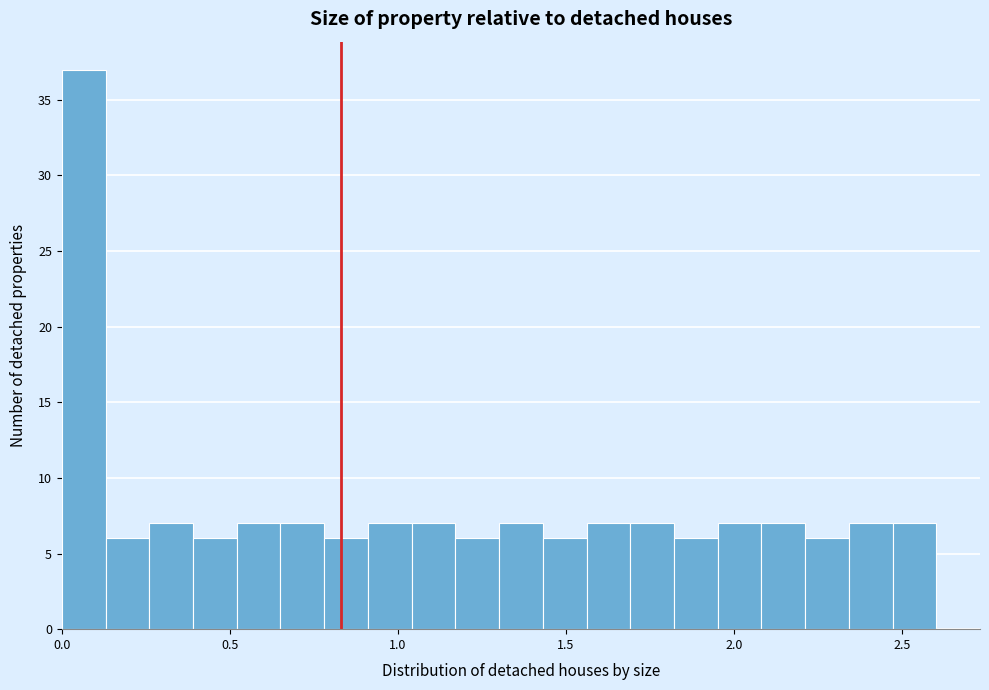

Around what value on the x-axis is the tallest bar? Give the approximate position of its centre, as read against the axis.

0.05